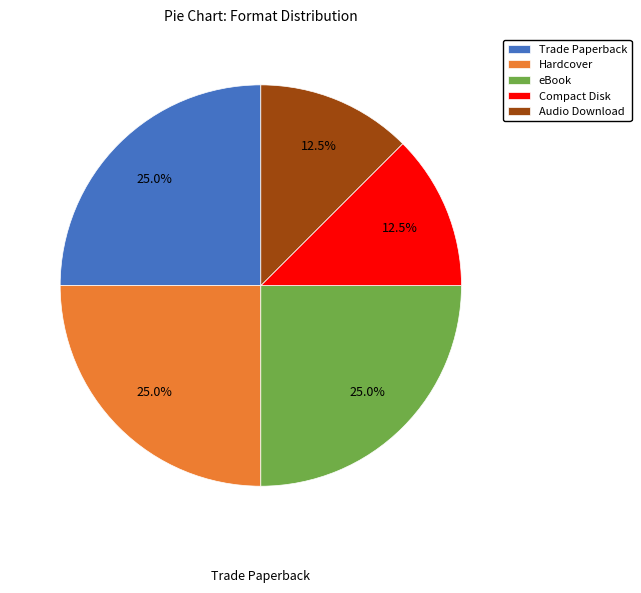

How many slices are in this pie chart?

5